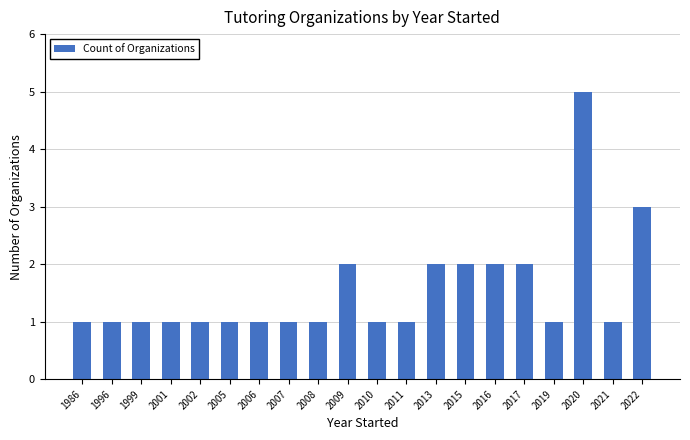

What is the maximum value shown in the chart?

5